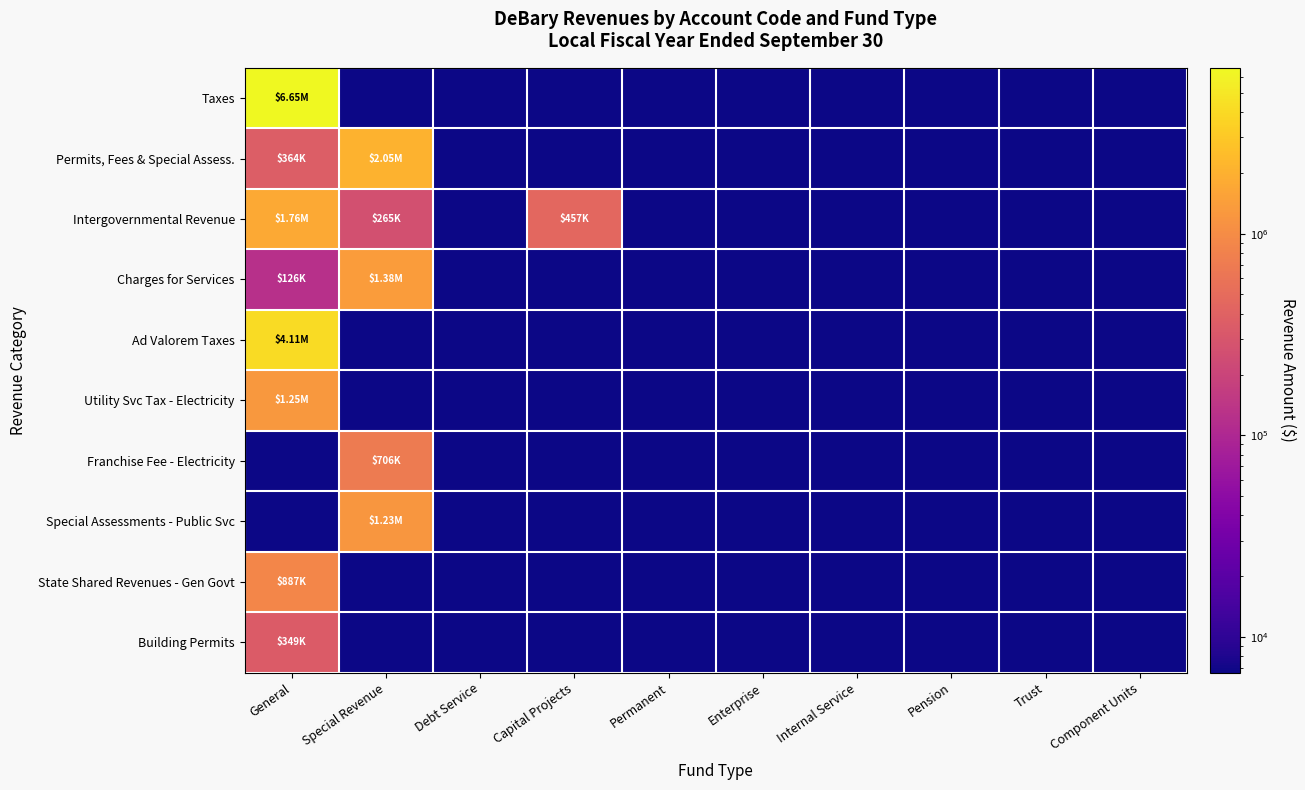

Rank the series at Internal Service from lowest to highest value.

Taxes, Permits, Fees & Special Assess., Intergovernmental Revenue, Charges for Services, Ad Valorem Taxes, Utility Svc Tax - Electricity, Franchise Fee - Electricity, Special Assessments - Public Svc, State Shared Revenues - Gen Govt, Building Permits